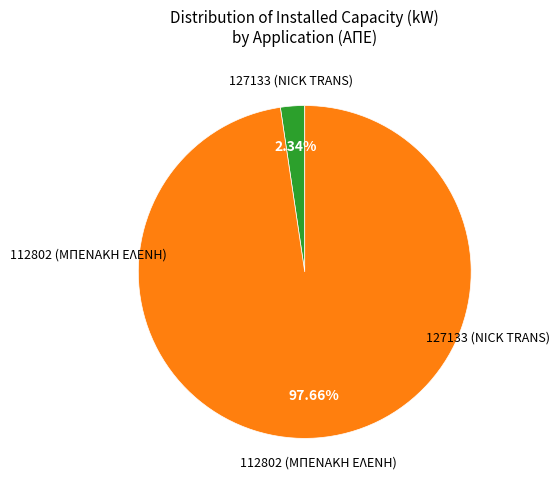

Is there a majority slice in this chart?

Yes